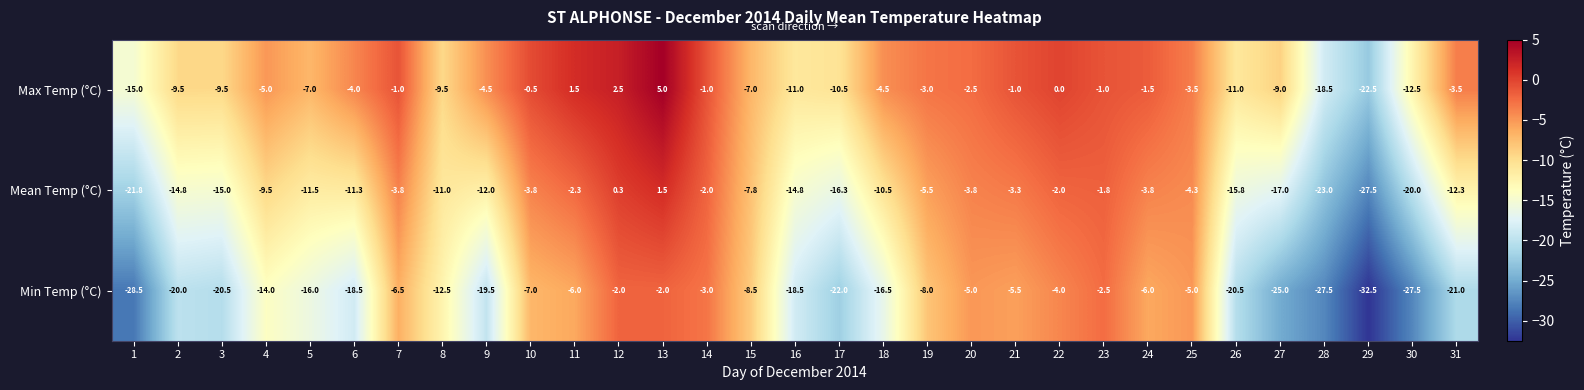

List the series in order of their peak value, lowest first.

Min Temp (°C), Mean Temp (°C), Max Temp (°C)